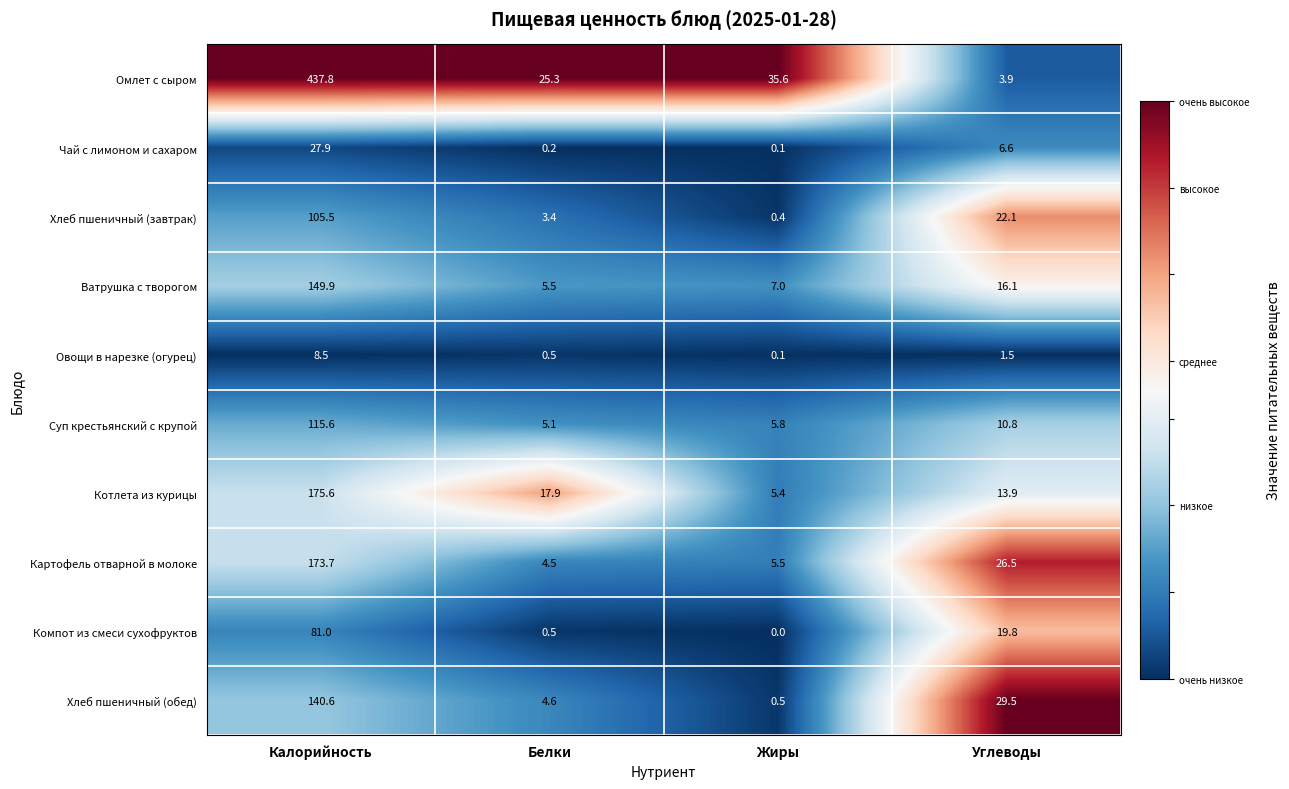

Which series has the largest total across all categories?

Омлет с сыром